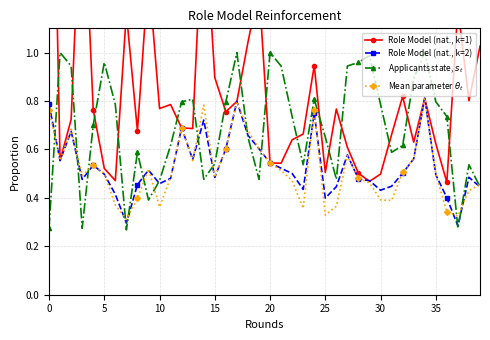

True or false: Role Model (nat., k=2) has more than 1 interior local peaks.

True